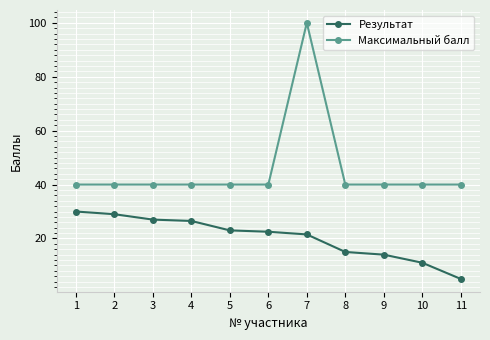

What are all the series names shown in the legend?

Результат, Максимальный балл